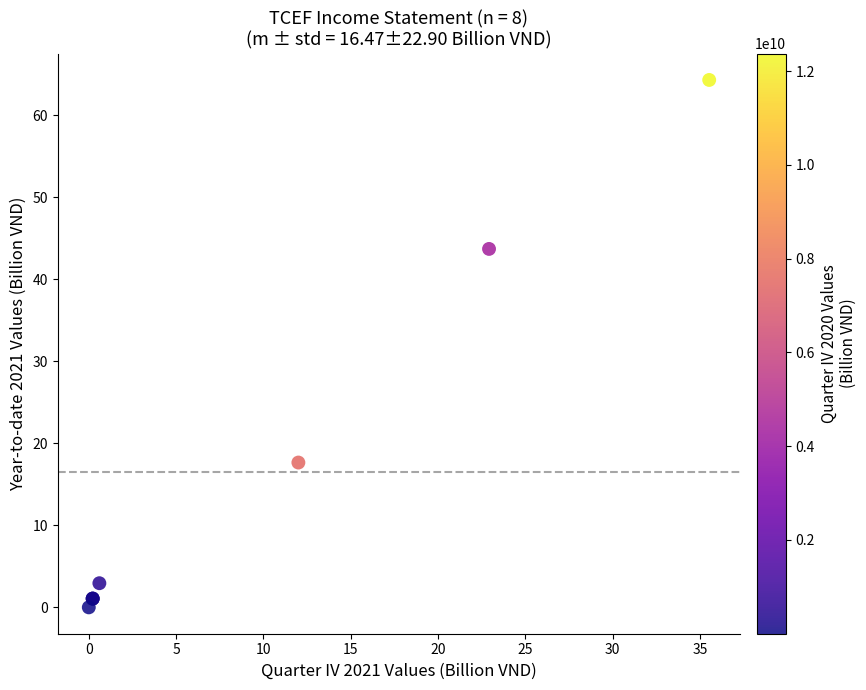

What Y value in the scatter plot is closest to 32?

43.7